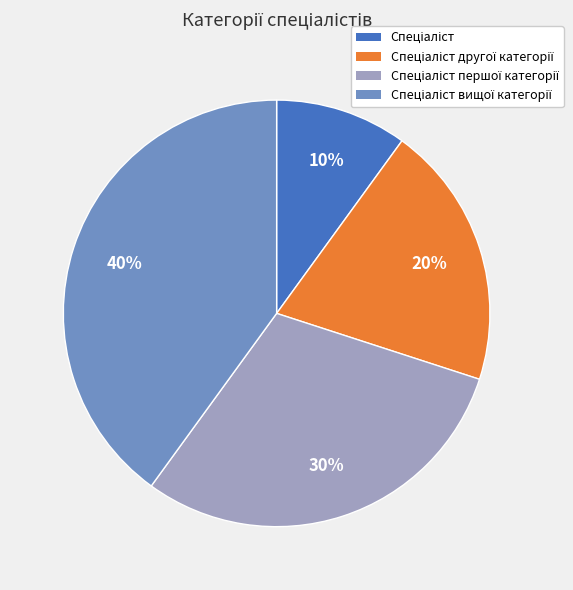

Count the number of slices in the pie.

4